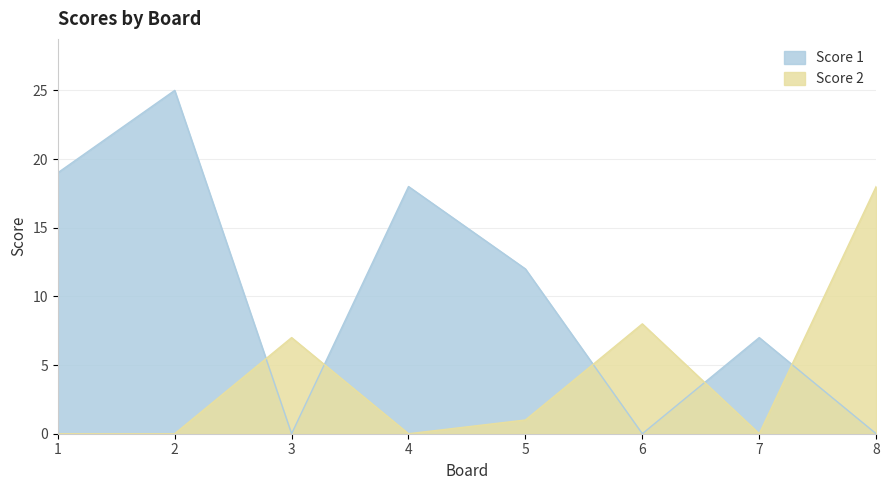

How many times do Score 2 and Score 1 cross each other?

5